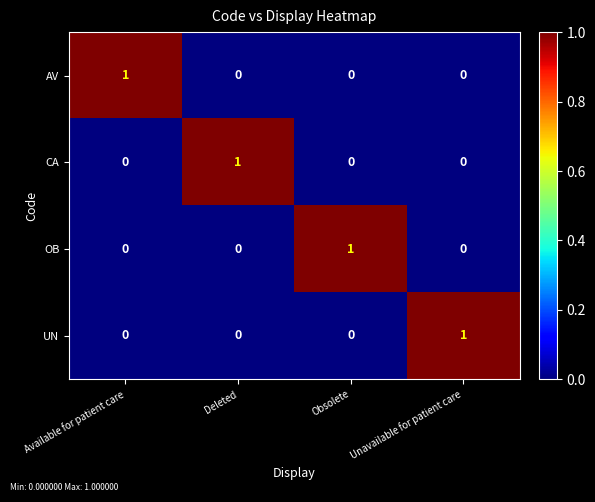

What is the total value across all series at Obsolete?

1